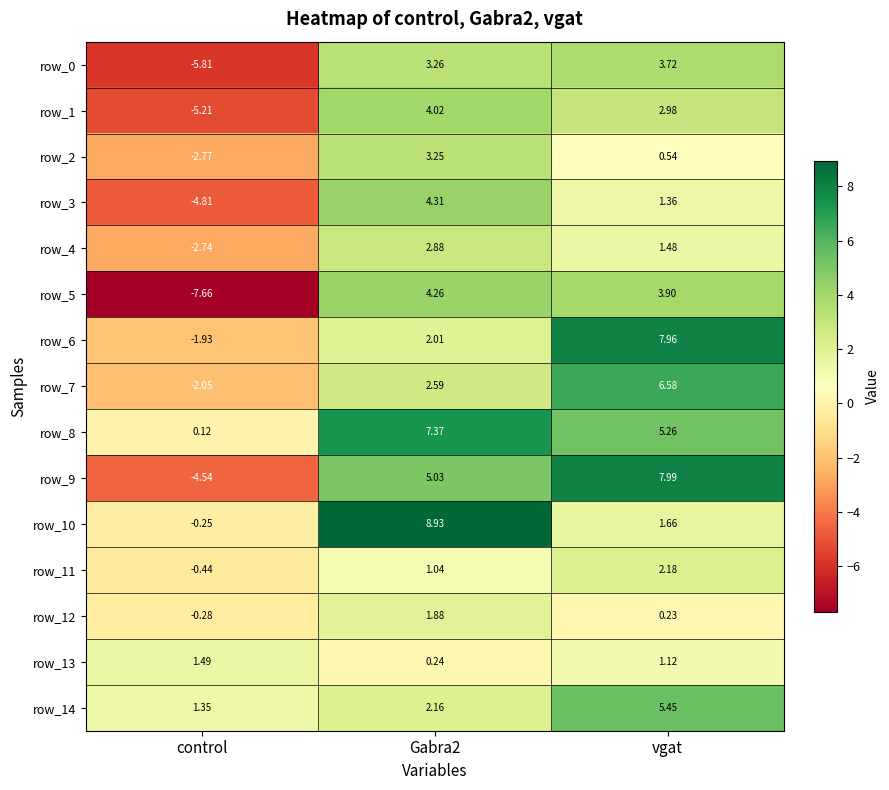

Which category has the highest value in the row_7 series?

vgat